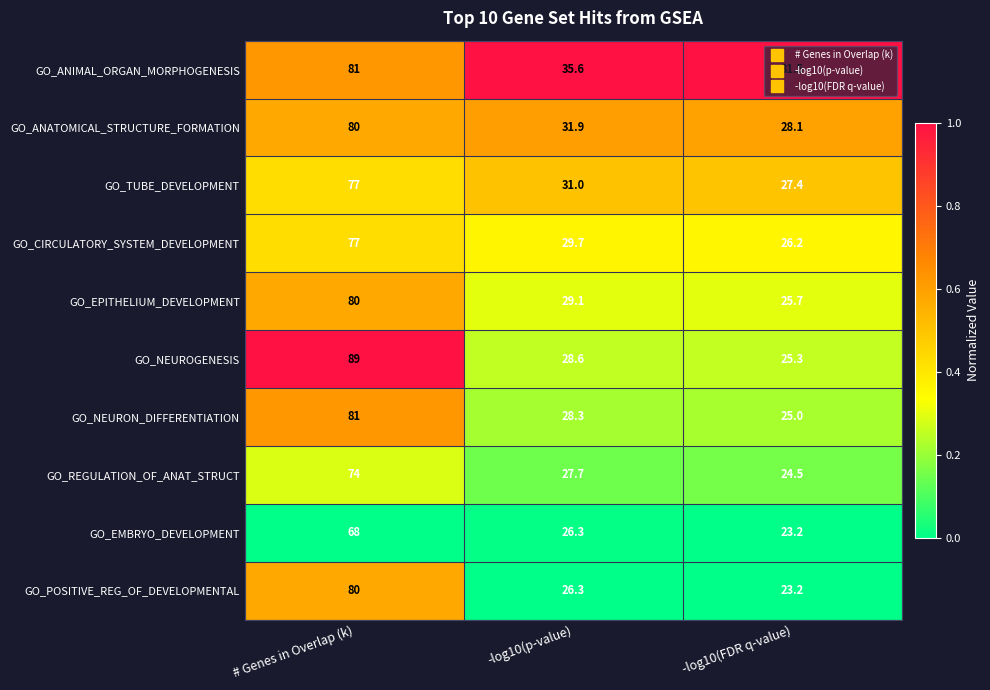

Where does the GO_CIRCULATORY_SYSTEM_DEVELOPMENT series first go above 29?

# Genes in Overlap (k)